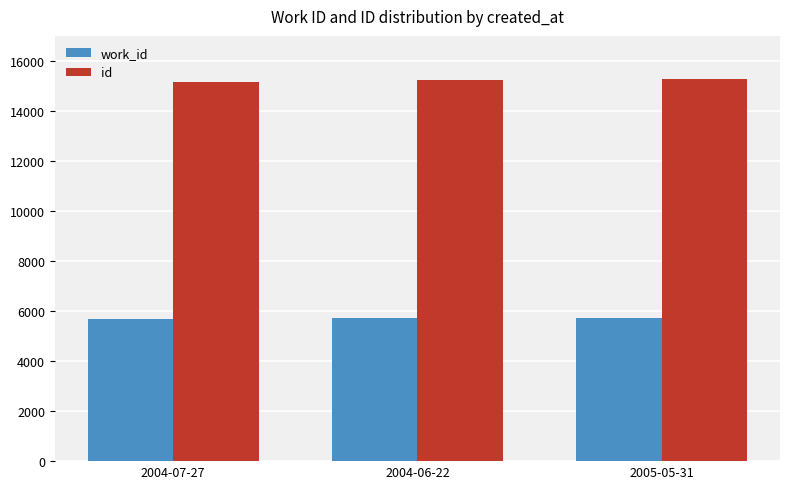

Is it true that id equals 7078 at 2004-07-27?

False